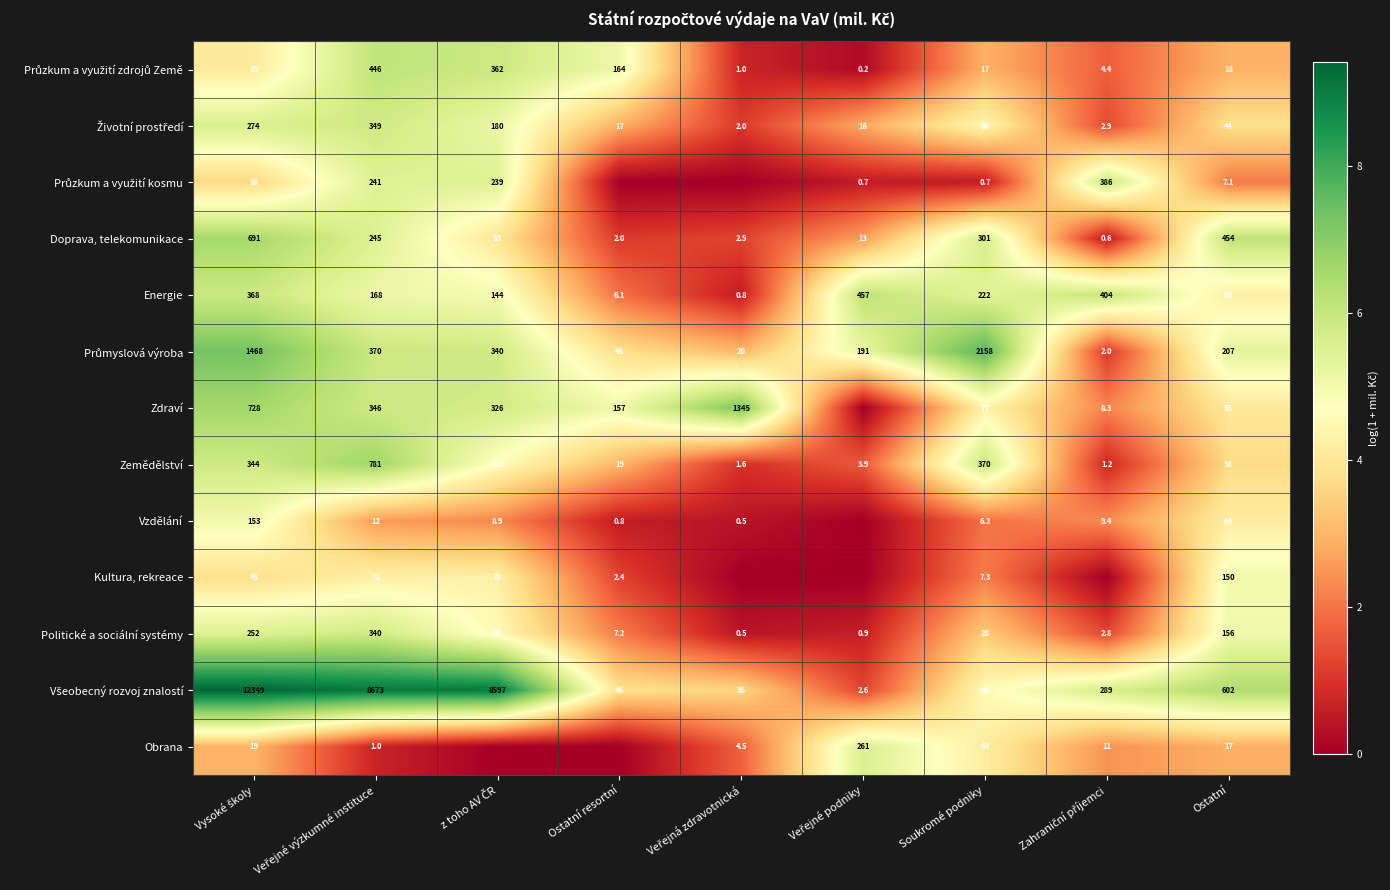

Which has a higher value, z toho AV ČR or Zahraniční příjemci?

z toho AV ČR